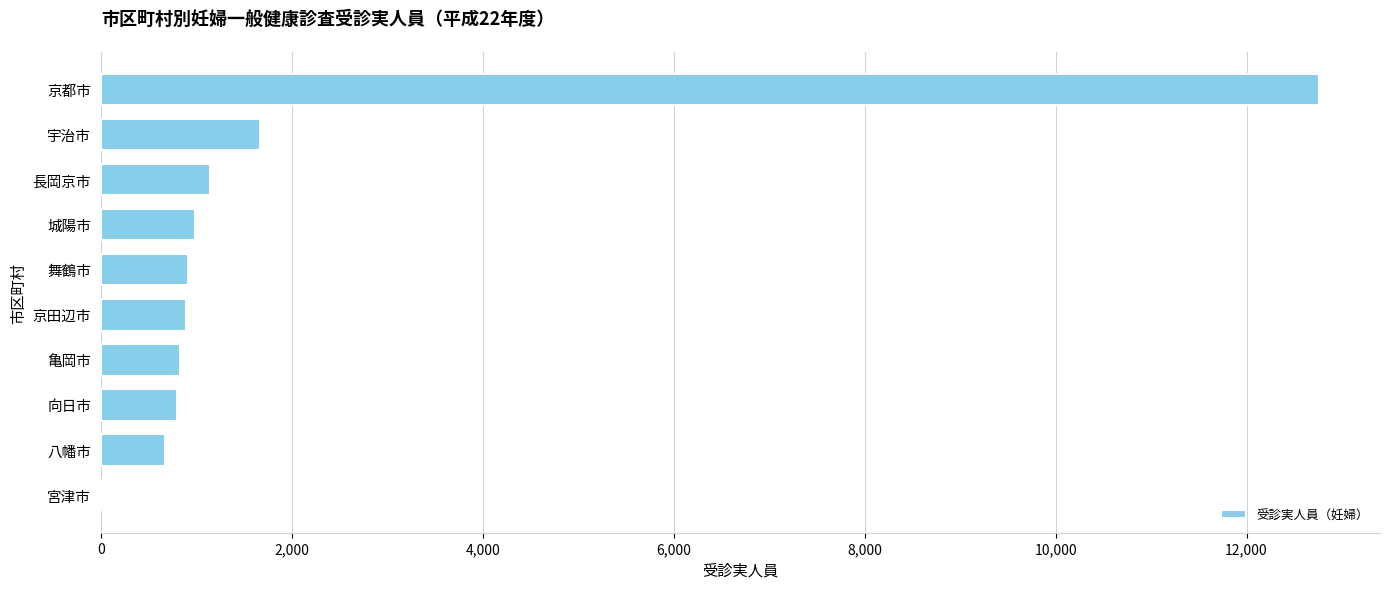

The chart shows a value of 0 at 宮津市. True or false?

True